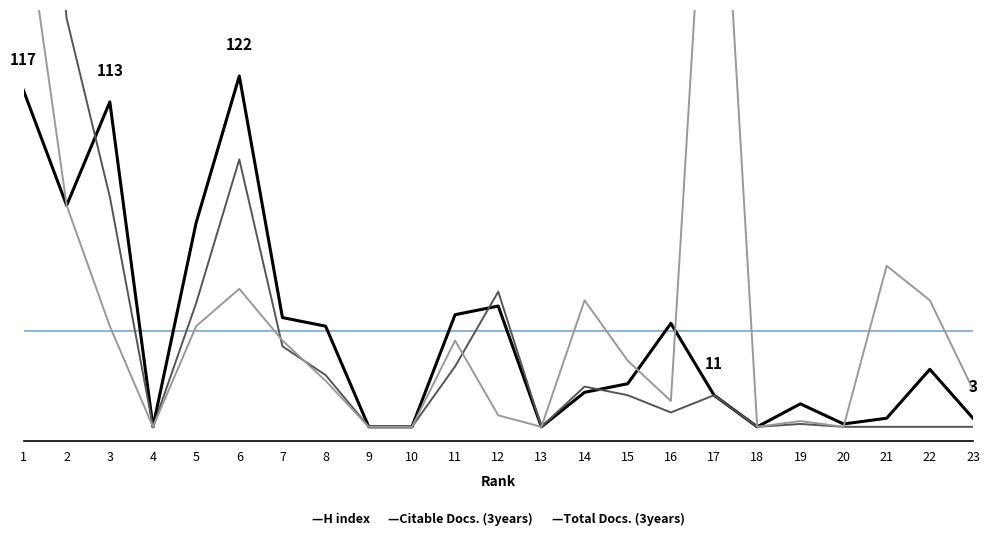

At how many categories does at least one series exceed 83?

5